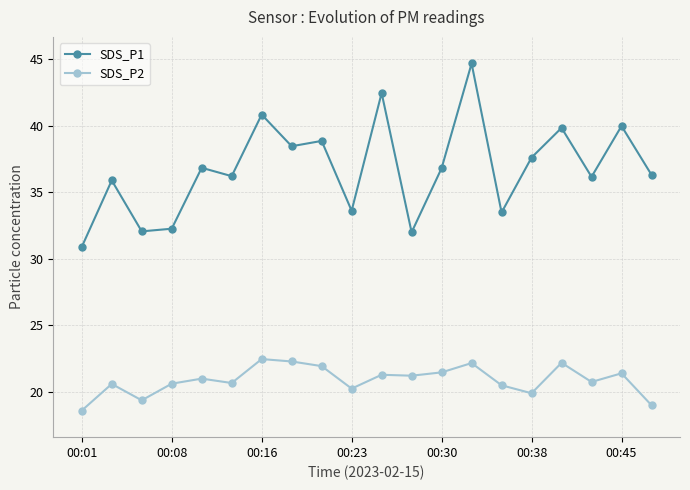

Count the number of data series in this chart.

2